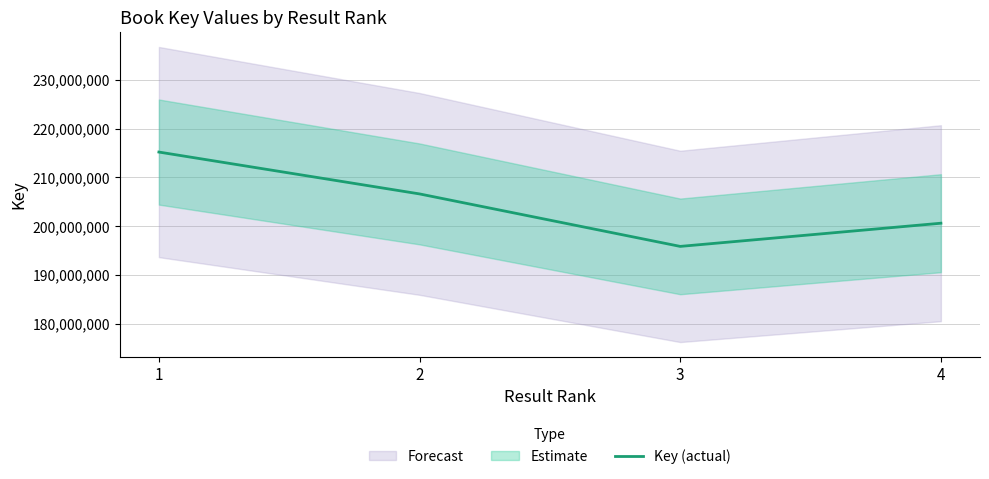

The chart shows a value of 215183395 at 1. True or false?

True